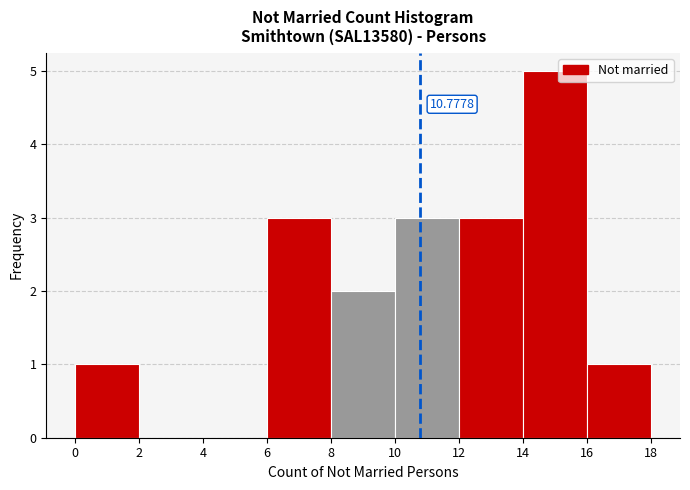

Which range on the x-axis has the tallest bar?

14 to 16